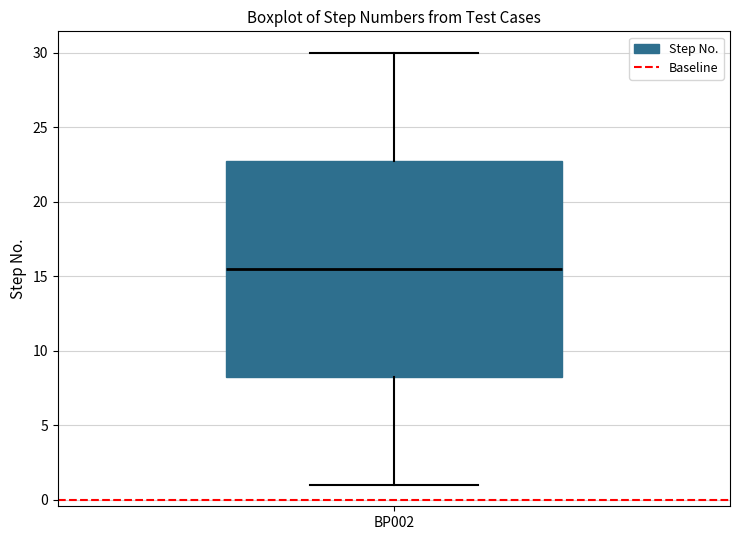

Transcribe this box plot: give where the median line is, the range the box spans, and where the two whiskers end, as read against the y-axis. The values are not printed on the chart, so give them approximately, as read against the axis.

median 15.5, box 8.5 to 23.0, whiskers 1.0 to 30.0